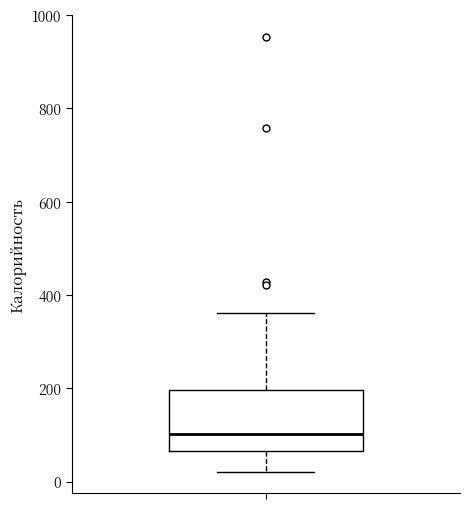

Read this box plot against the y-axis: the position of the median line, the range covered by the box, and the ends of both whiskers. The values are not printed on the chart, so give them approximately, as read against the axis.

median 100, box 60 to 200, whiskers 20 to 360